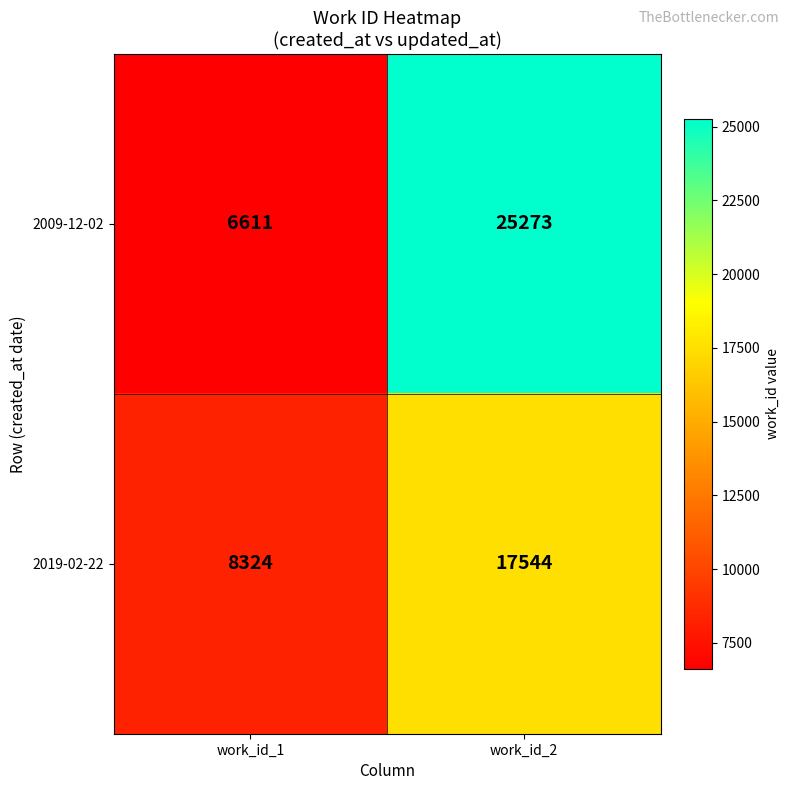

Rank the series by their maximum value, from lowest to highest.

2019-02-22, 2009-12-02